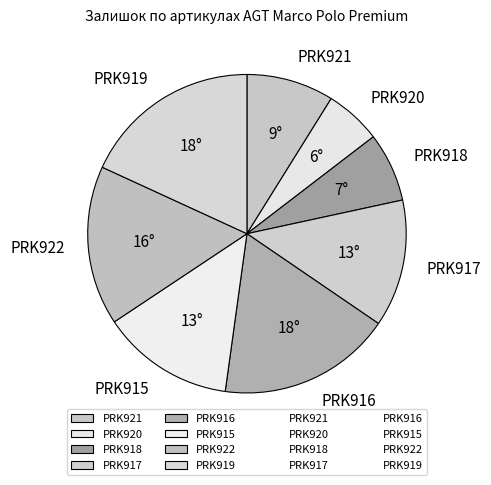

The PRK917 slice represents 4% of the pie. True or false?

False